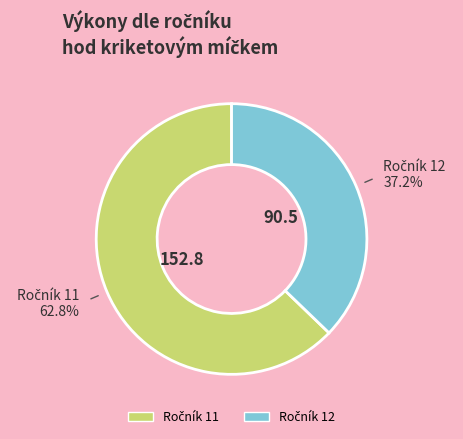

Does any single category account for the majority?

Yes